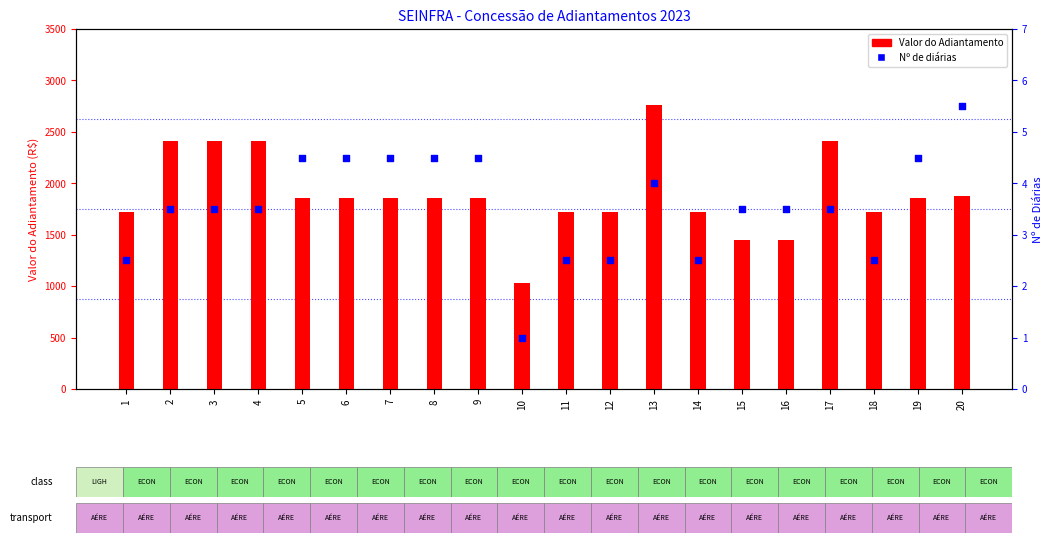

What are all the series names shown in the legend?

Valor do Adiantamento, Nº de diárias